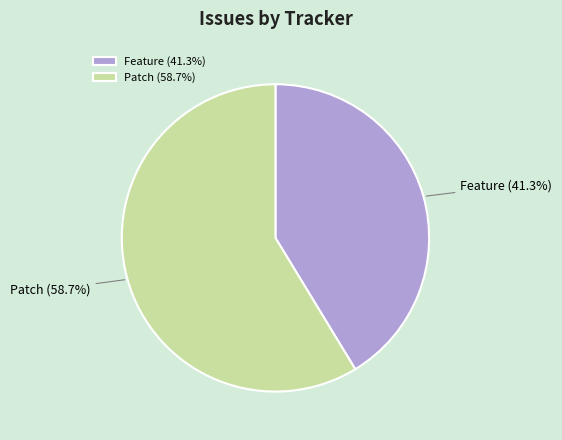

Does any single category account for the majority?

Yes